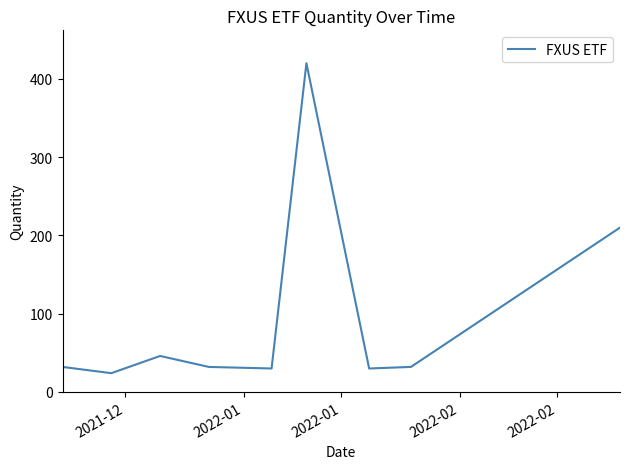

What is the maximum value shown in the chart?

420